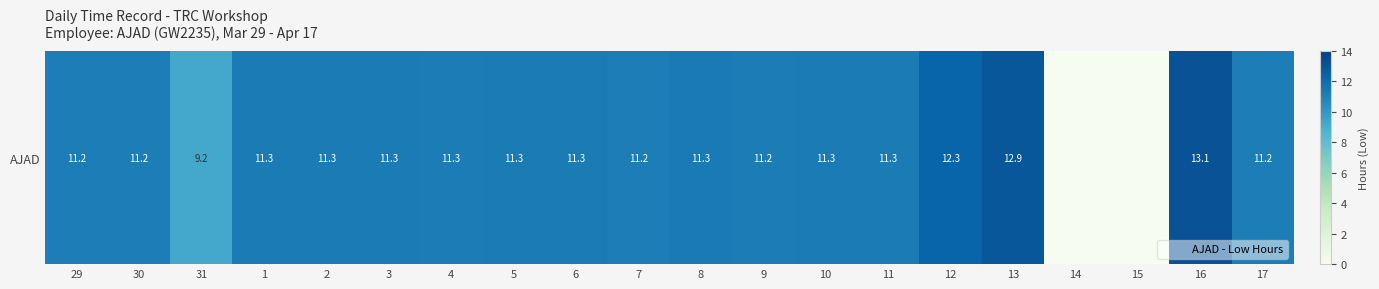

Between 5 and 12, which is larger?

12